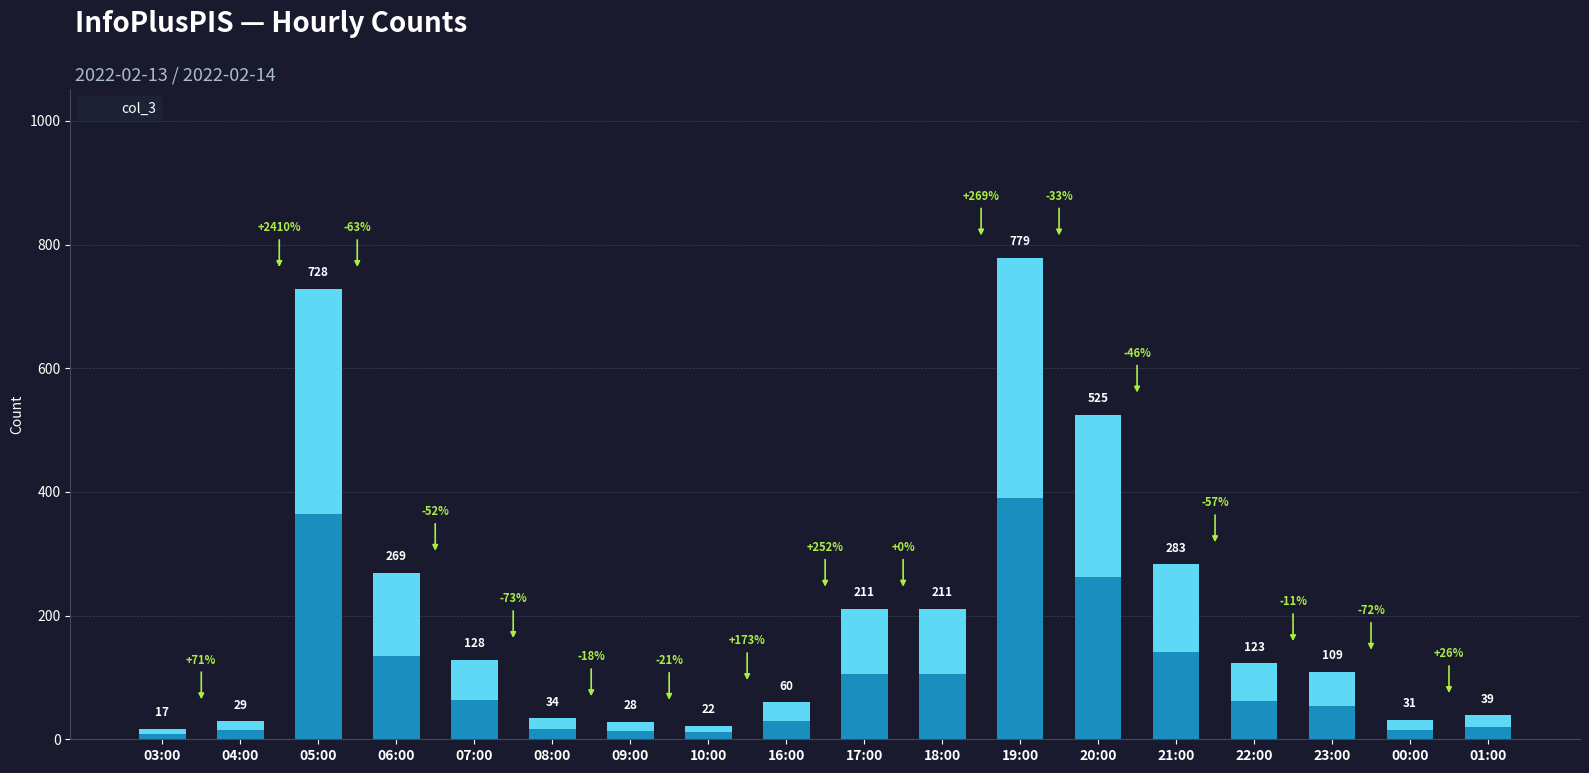

What is the difference between the maximum and minimum values?

762